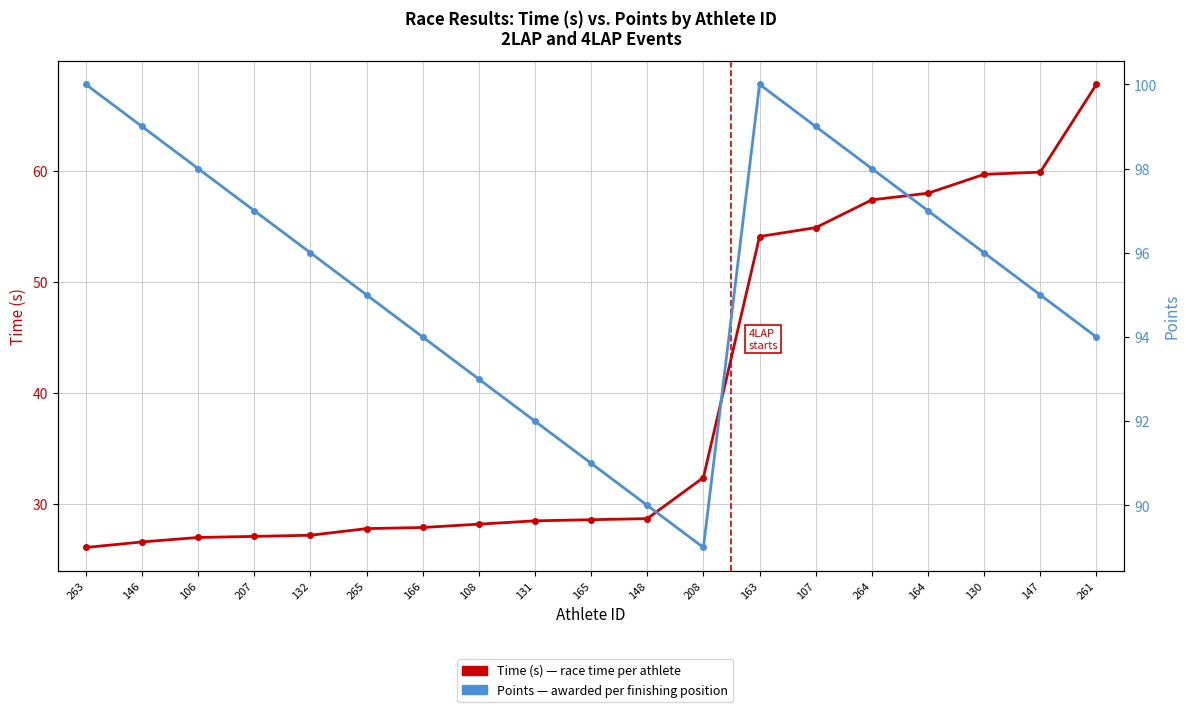

What is the spread (max minus min) of values at 264?

40.6